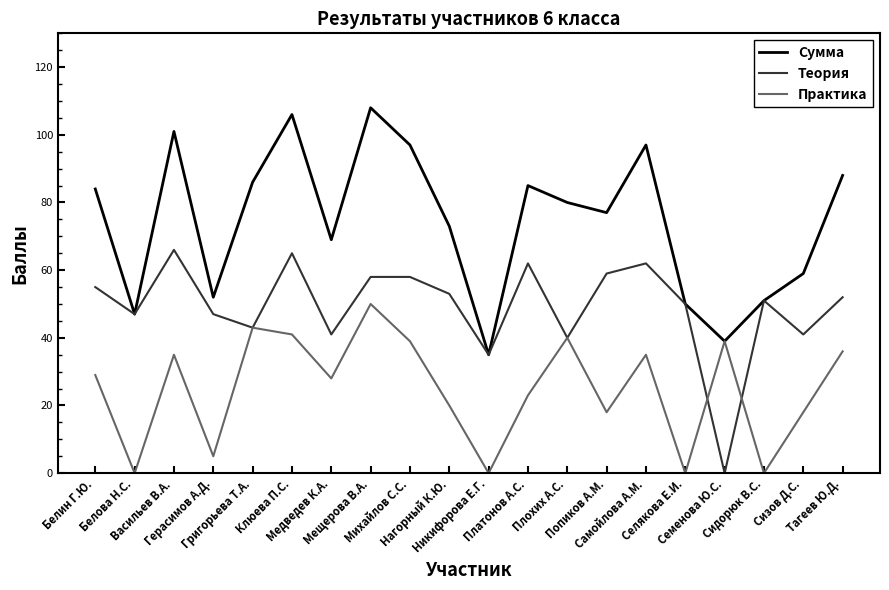

Rank the series by their maximum value, from lowest to highest.

Практика, Теория, Сумма